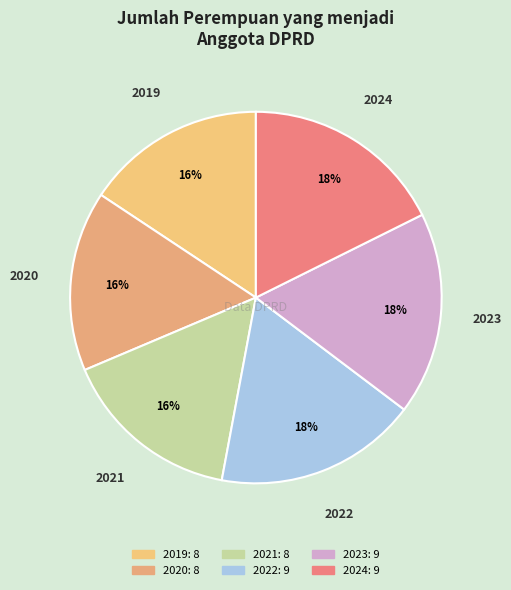

To the nearest percent, what is the combined percentage of 2022 and 2024?

35%